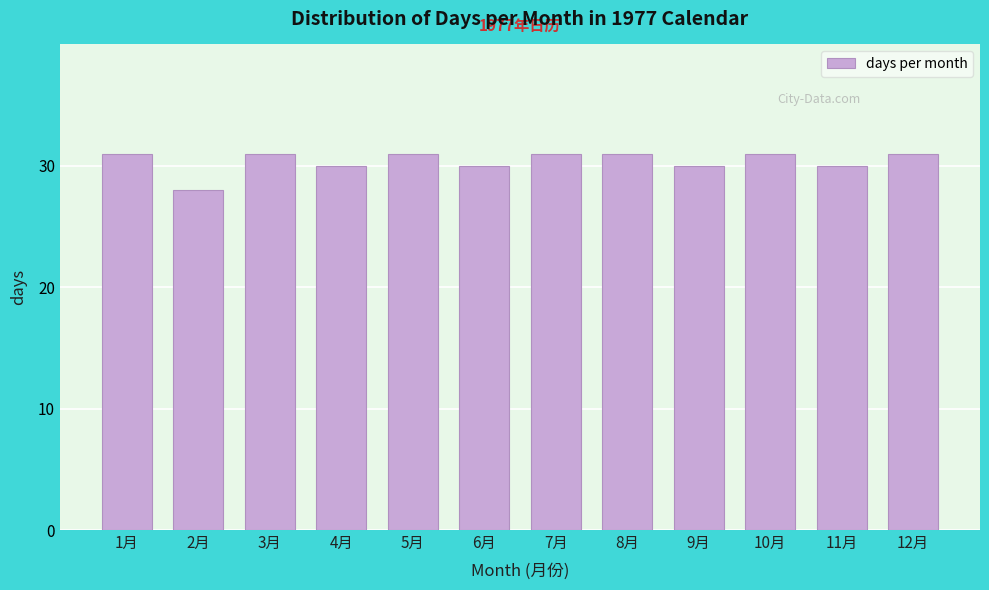

Reading right to left, list all the values displayed in this chart.

31	30	31	30	31	31	30	31	30	31	28	31